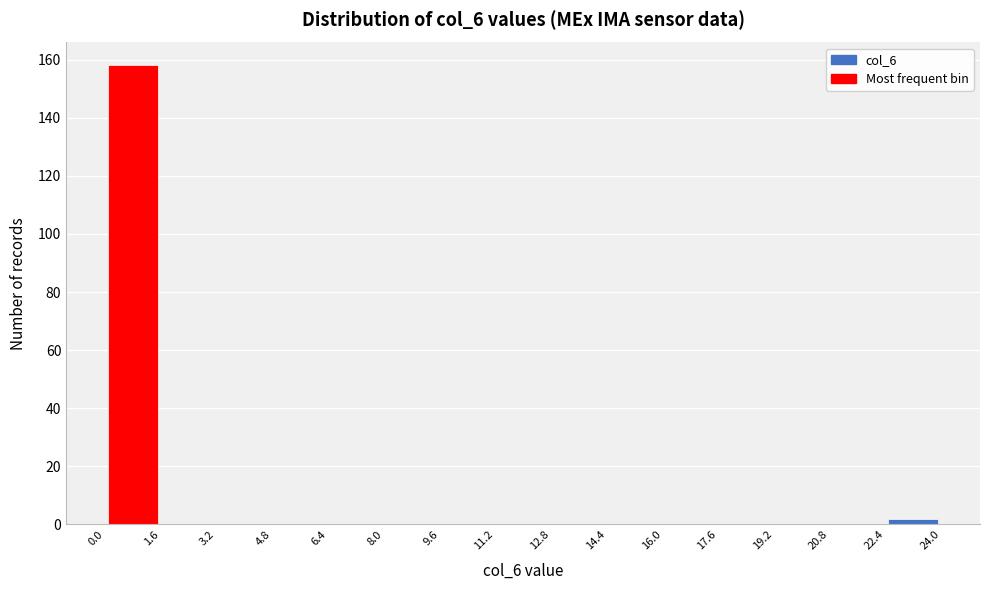

How tall is the bar that spans 22.4 to 24.0 on the x-axis? The values are not printed on the chart, so give them approximately, as read against the axis.

2